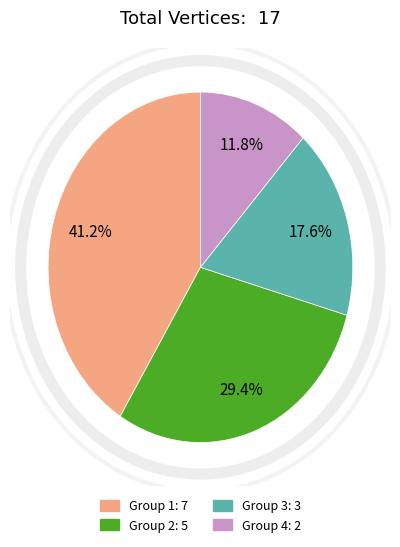

Is there a majority slice in this chart?

No